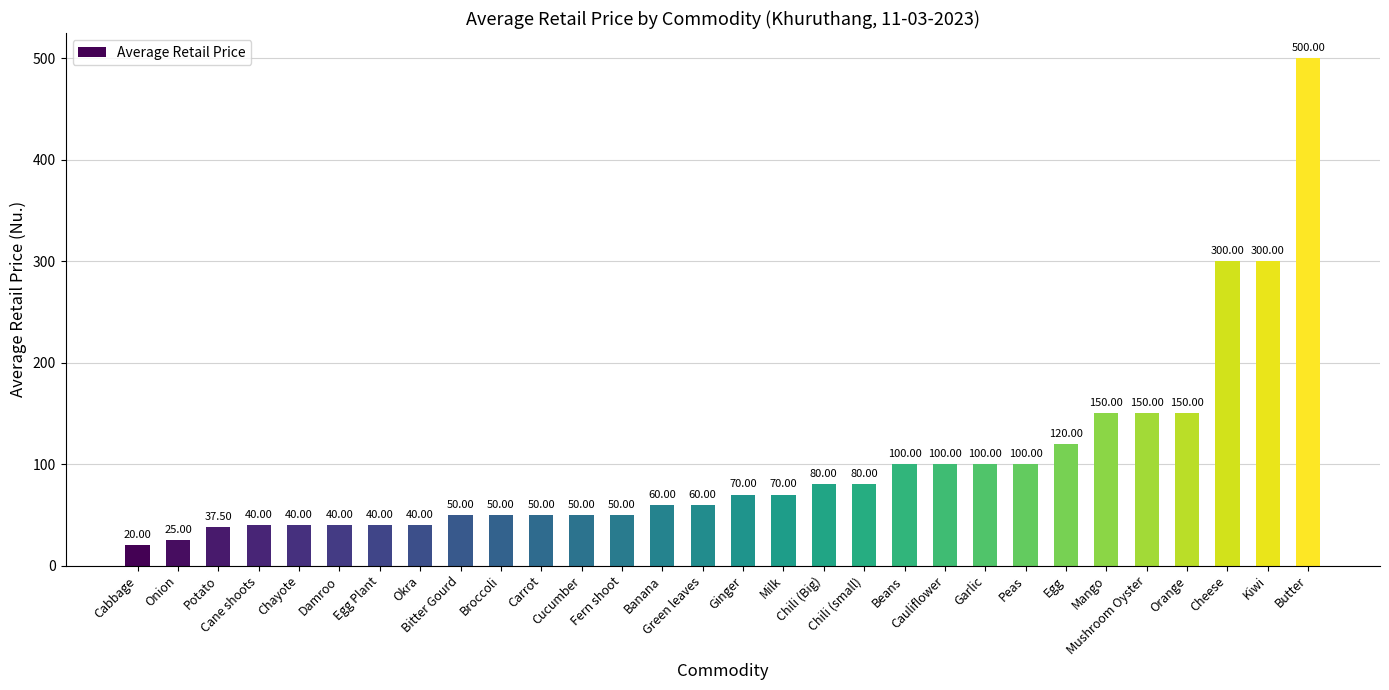

What is the average value?

100.8